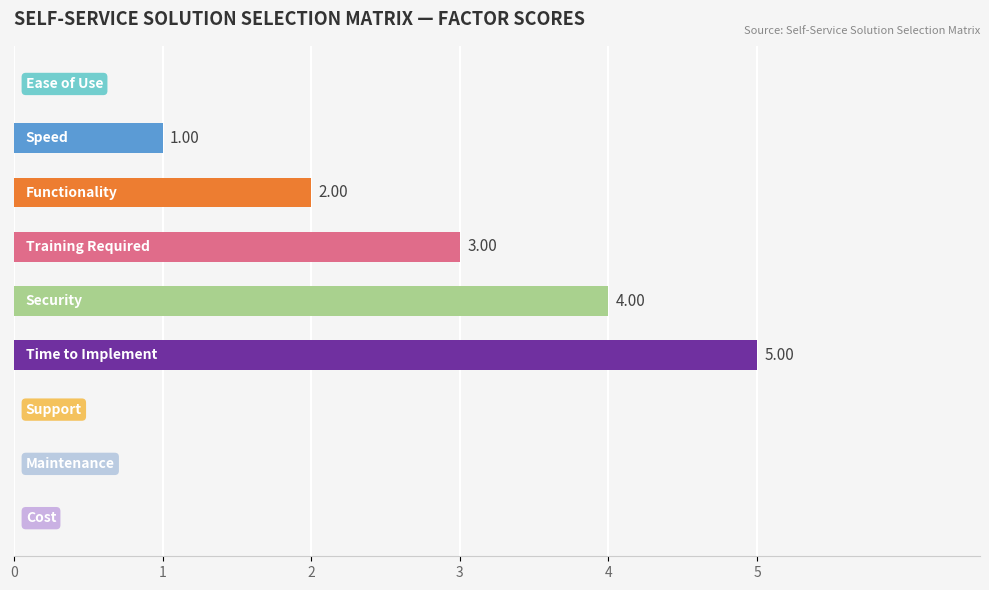

What is the sum of all values?

15